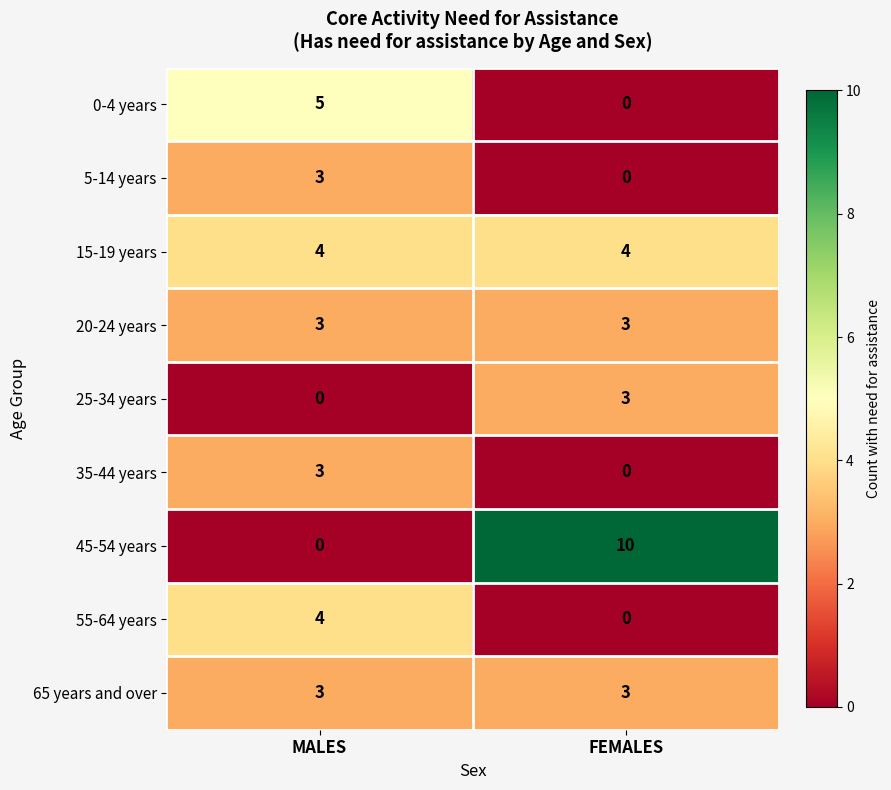

Which series has the largest total across all categories?

45-54 years